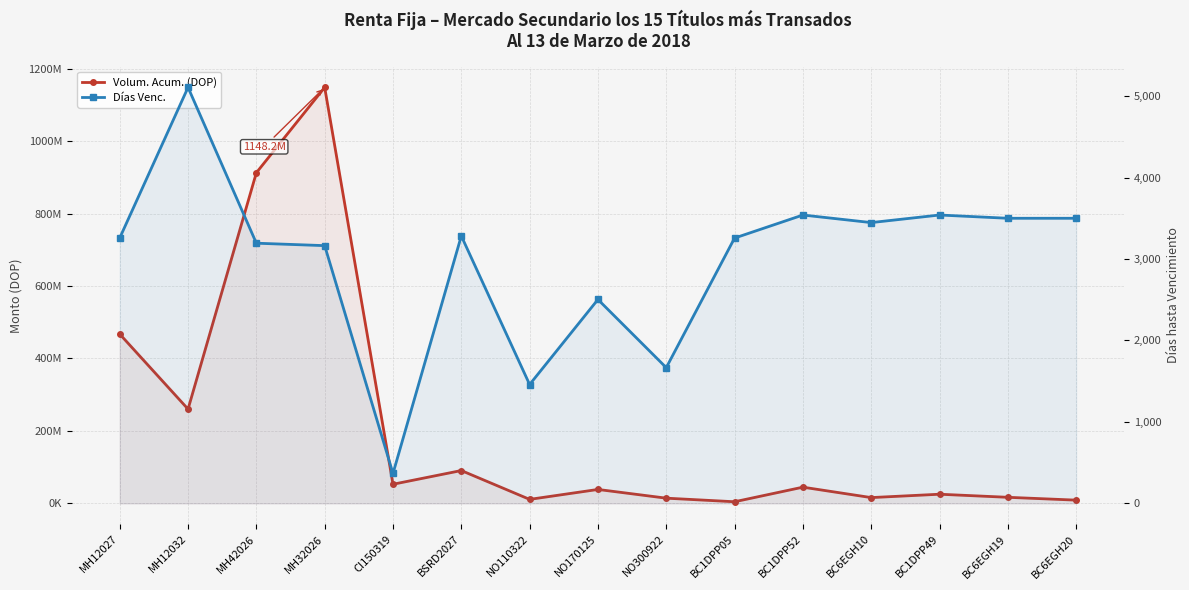

What is the average value of the Volum. Acum. (DOP) series?

207370524.9